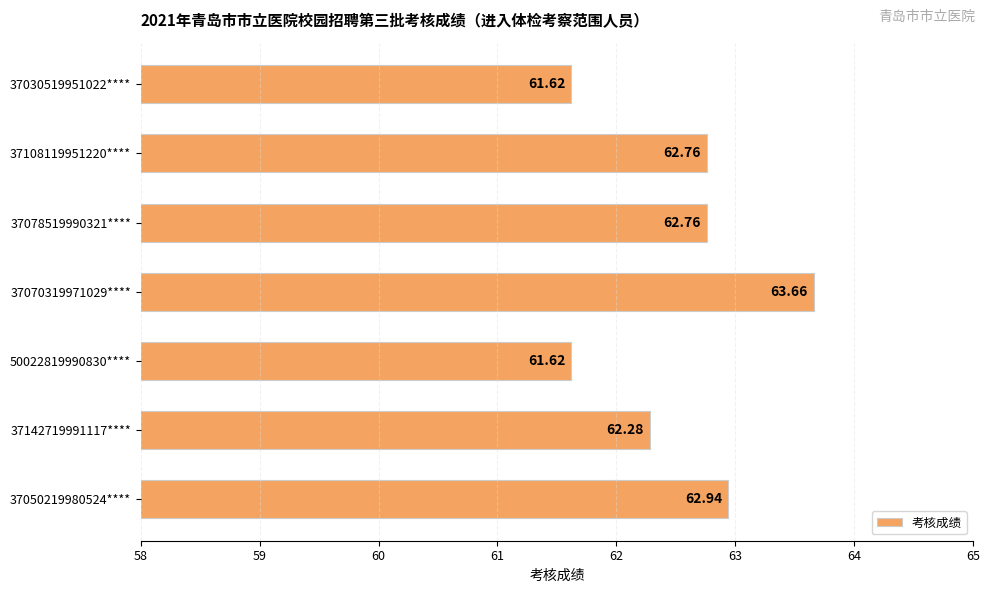

What is the average value?

62.5